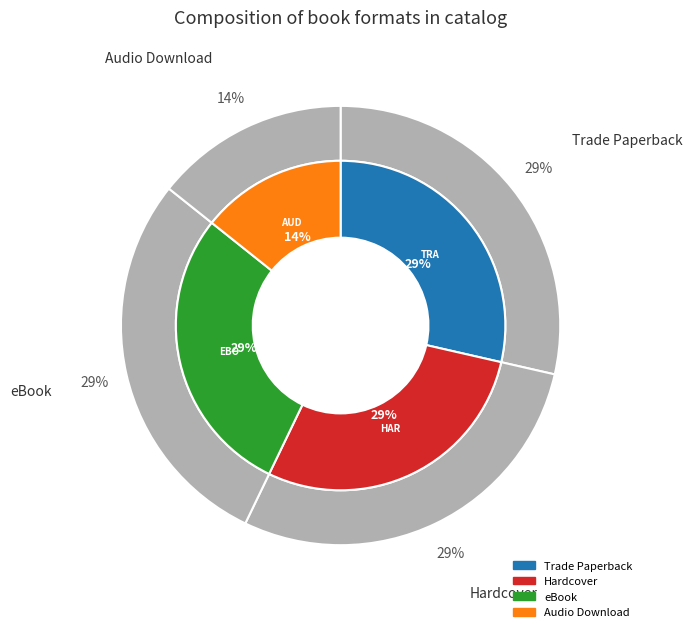

Which slice is the smallest?

Audio Download